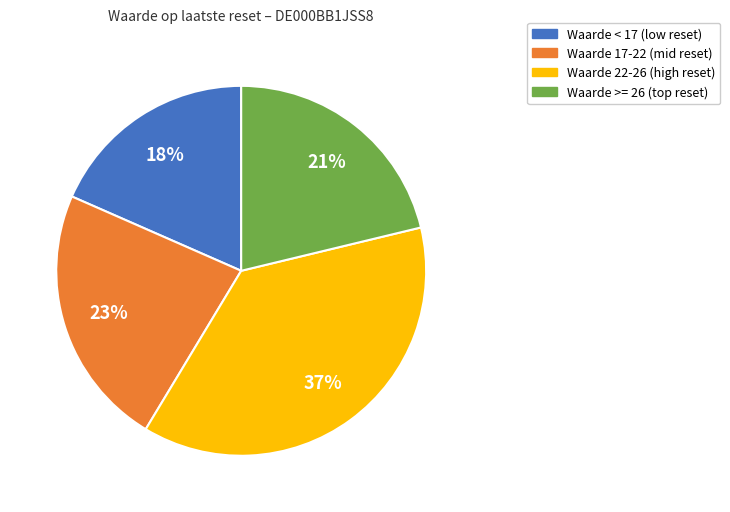

Is there any slice that represents more than half of the pie?

No